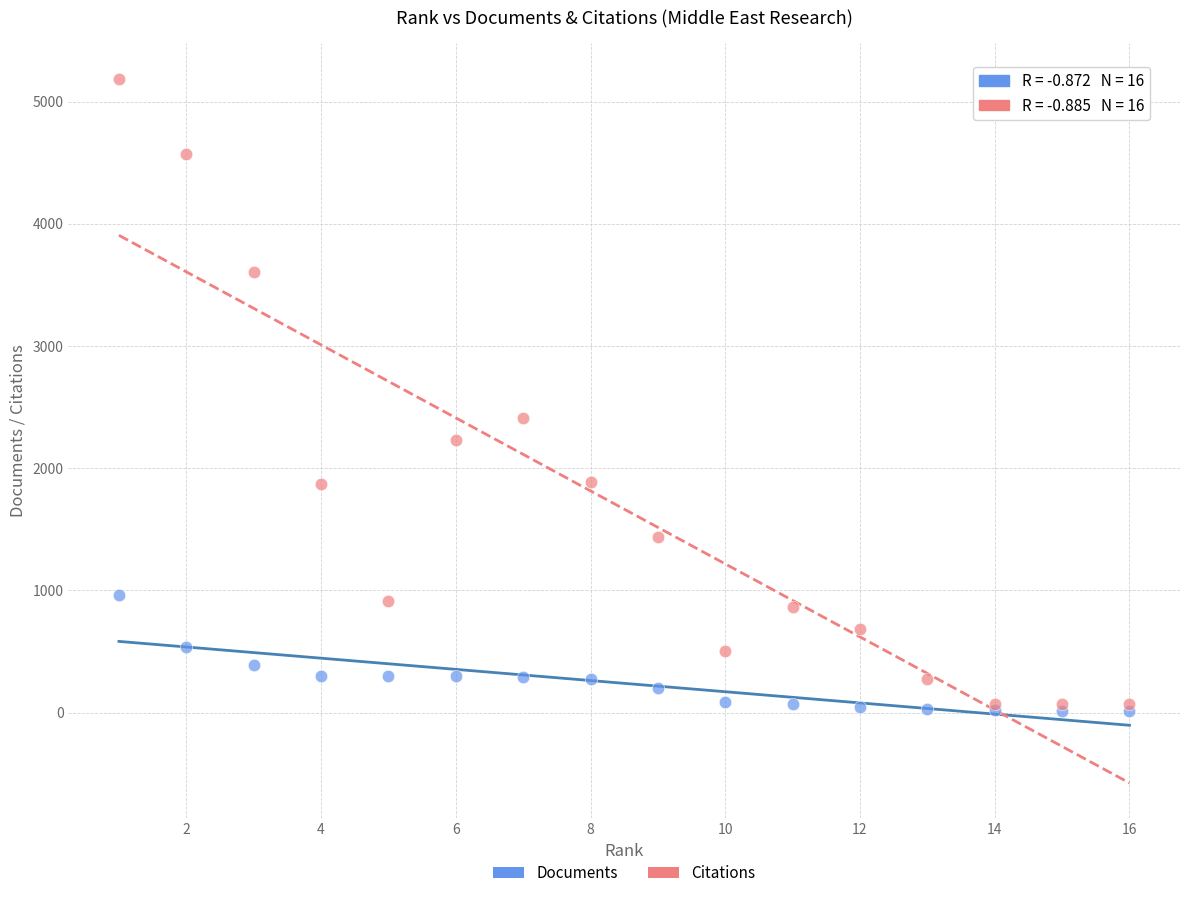

Which series contains the lowest Y value?

Documents